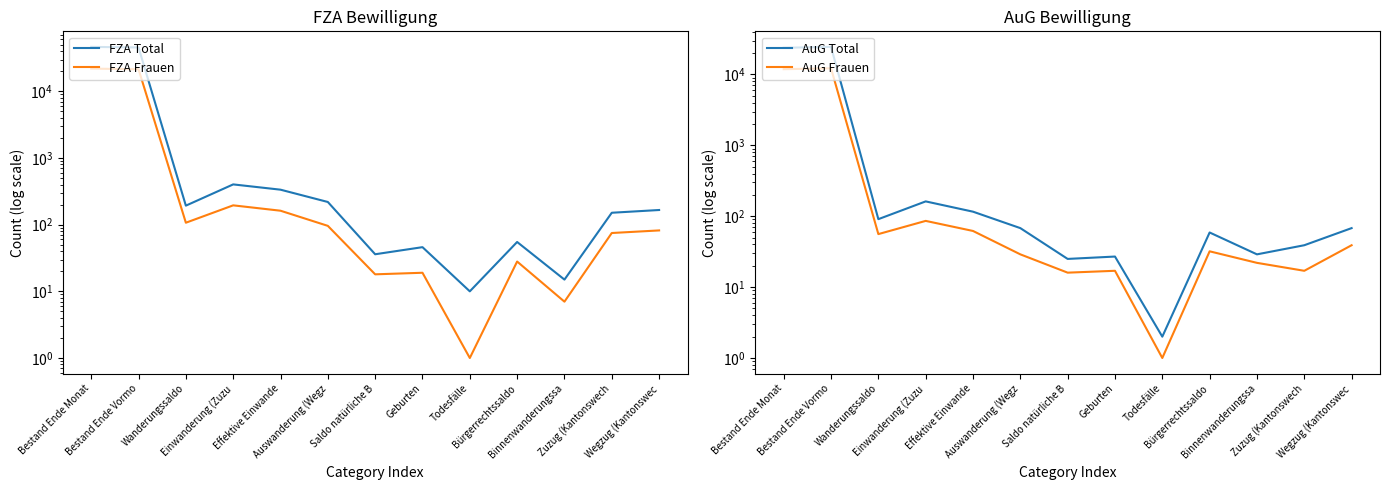

What is the difference between the second highest and second lowest values in the AuG Frauen series?

11863